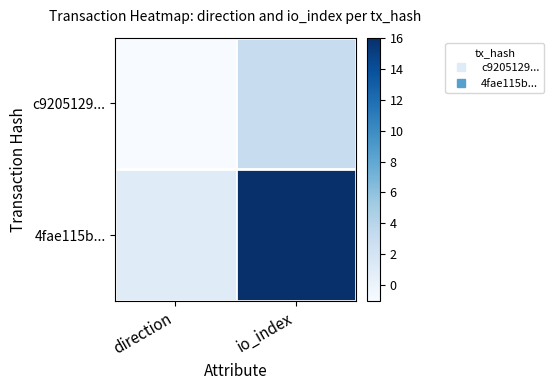

Rank the series by their maximum value, from lowest to highest.

c9205129..., 4fae115b...